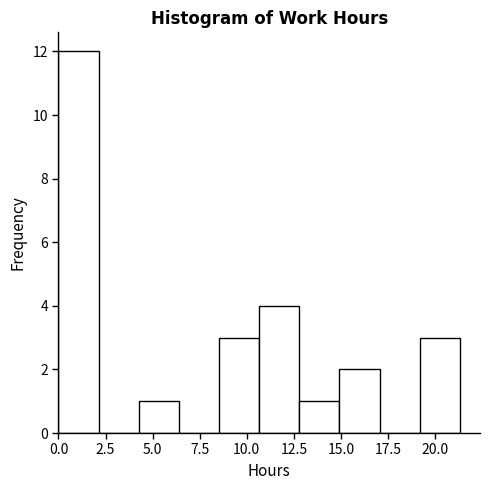

Reading left to right, list every bar in this chart as the range it spans on the x-axis followed by its height. Neither the bar edges nor the heights are printed on the chart, so give them approximately, as read against the axes.

0.0 to 2.0: 12
2.0 to 4.5: 0
4.5 to 6.5: 1
6.5 to 8.5: 0
8.5 to 10.5: 3
10.5 to 13.0: 4
13.0 to 15.0: 1
15.0 to 17.0: 2
17.0 to 19.0: 0
19.0 to 21.5: 3